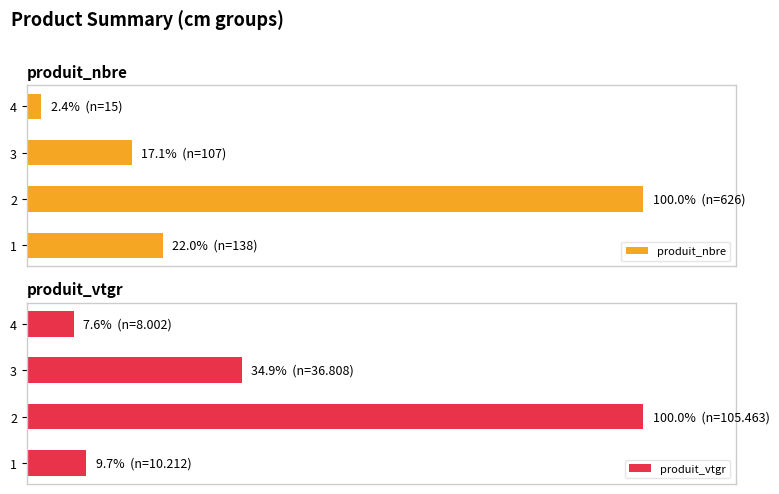

Reading left to right, extract all data points from this chart.

produit_nbre: 22.0	100.0	17.1	2.4
produit_vtgr: 9.7	100.0	34.9	7.6